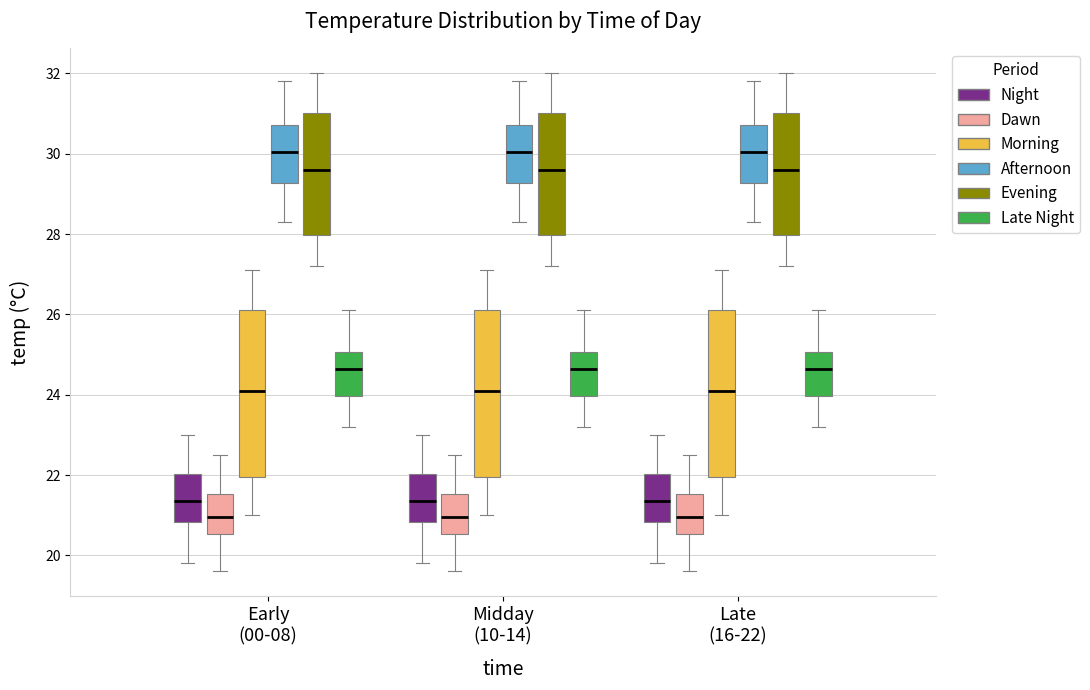

Where does the upper whisker of the box for Early (00-08) (Morning) end on the y-axis? The values are not printed on the chart, so give them approximately, as read against the axis.

27.2